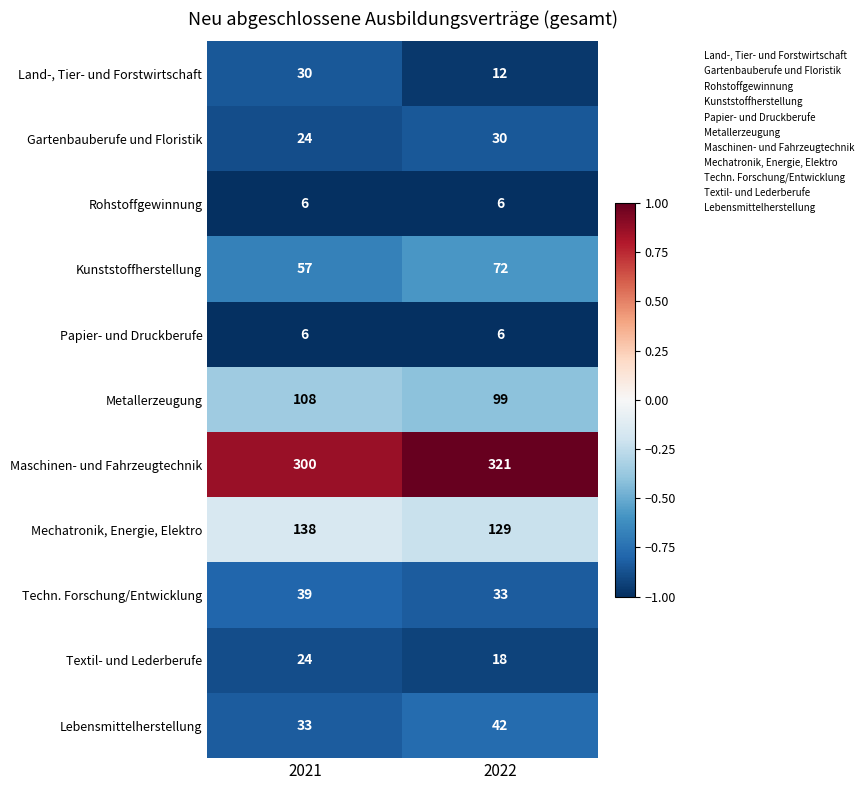

What is the difference between the maximum and minimum values in the Metallerzeugung series?

9